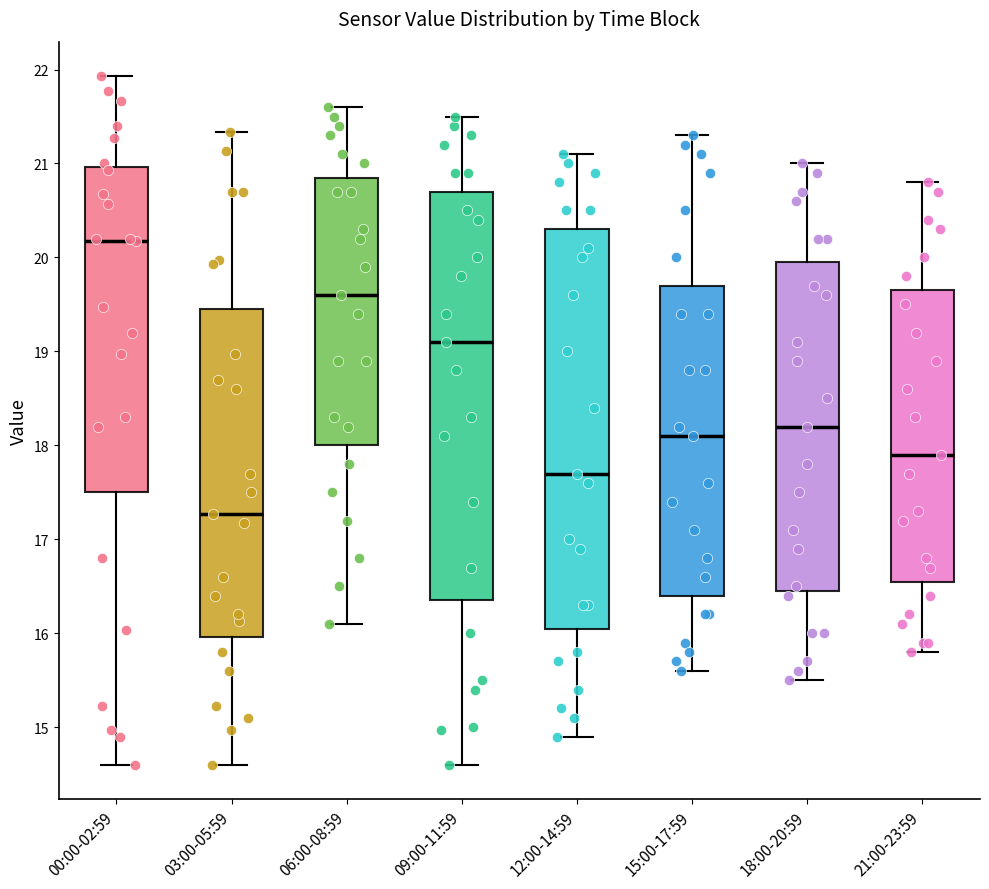

Reading left to right, read every box against the y-axis: the position of its median line, the range the box covers, and the ends of its whiskers. The values are not printed on the chart, so give them approximately, as read against the axis.

00:00-02:59: median 20.2, box 17.5 to 21.0, whiskers 14.6 to 21.9
03:00-05:59: median 17.3, box 16.0 to 19.5, whiskers 14.6 to 21.3
06:00-08:59: median 19.6, box 18.0 to 20.9, whiskers 16.1 to 21.6
09:00-11:59: median 19.1, box 16.4 to 20.7, whiskers 14.6 to 21.5
12:00-14:59: median 17.7, box 16.1 to 20.3, whiskers 14.9 to 21.1
15:00-17:59: median 18.1, box 16.4 to 19.7, whiskers 15.6 to 21.3
18:00-20:59: median 18.2, box 16.5 to 20.0, whiskers 15.5 to 21.0
21:00-23:59: median 17.9, box 16.6 to 19.7, whiskers 15.8 to 20.8